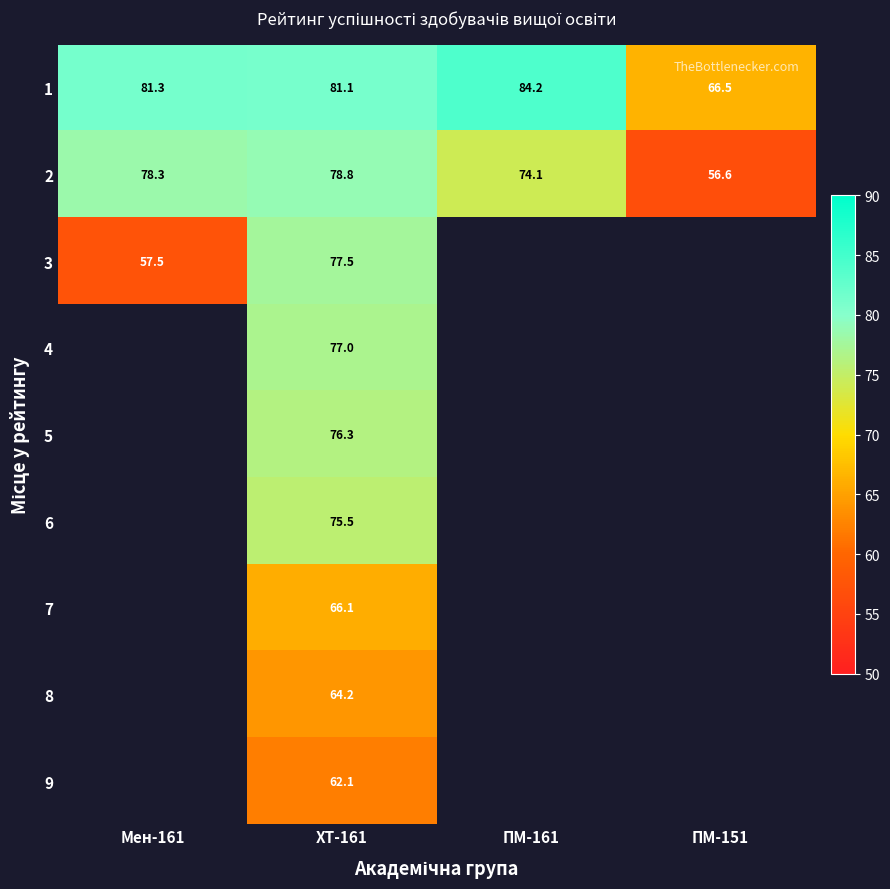

What is the sum of all 2 values?

287.8